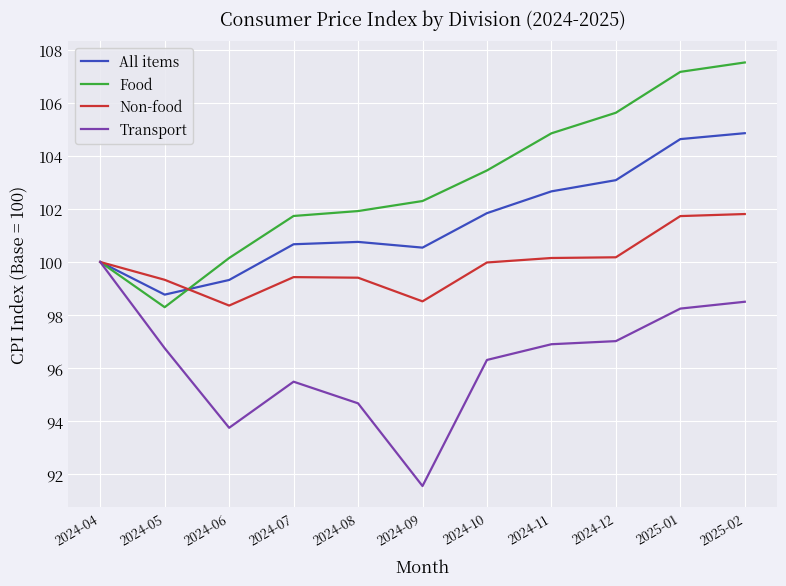

Read the All items value at 2025-01.

104.6